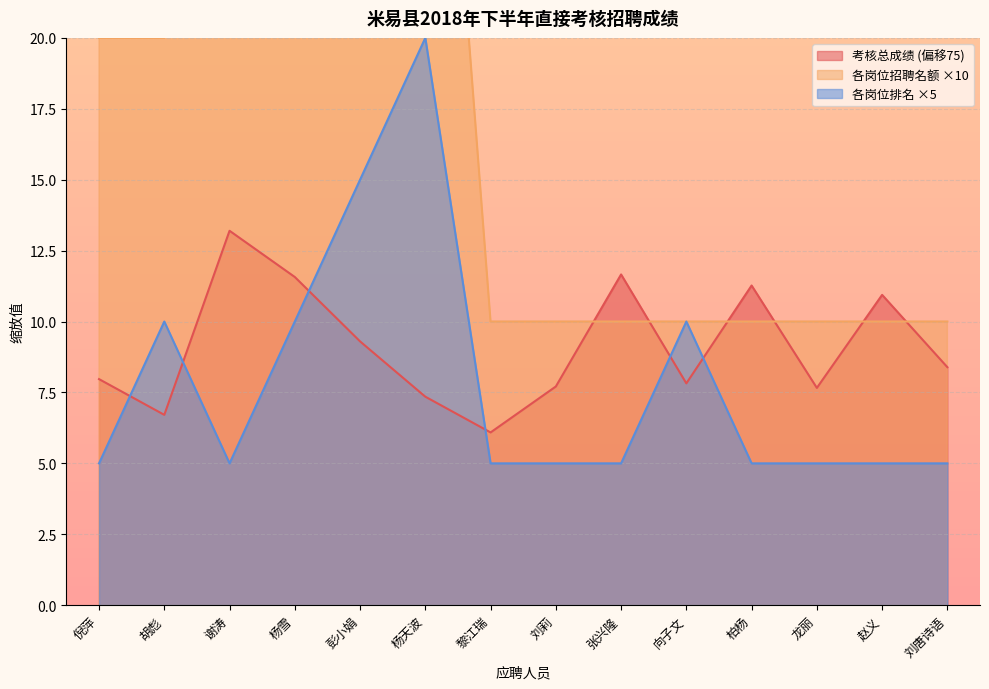

What is the approximate value of 各岗位排名 at 柏杨?

5.0